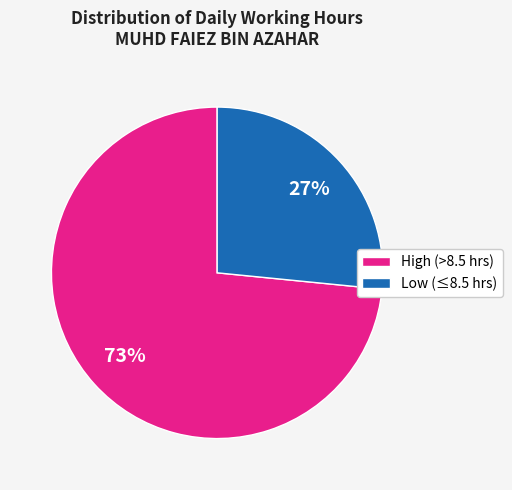

To the nearest percent, what percentage of the pie is Low (≤8.5 hrs)?

27%